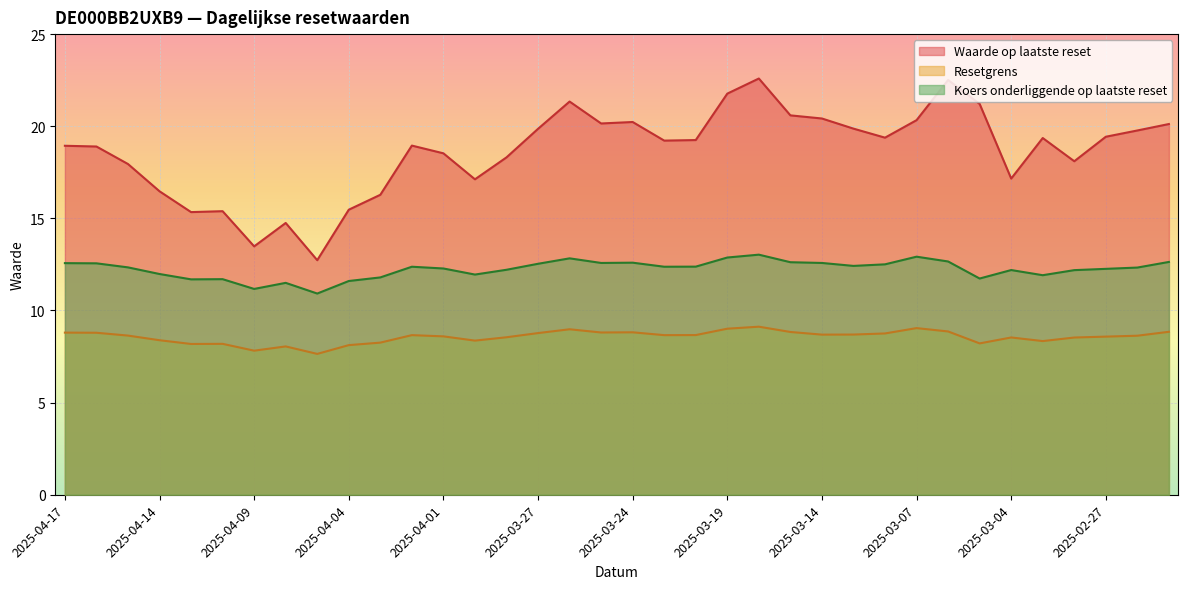

What is the difference between the Resetgrens values at 2025-03-17 and 2025-03-28?

0.3